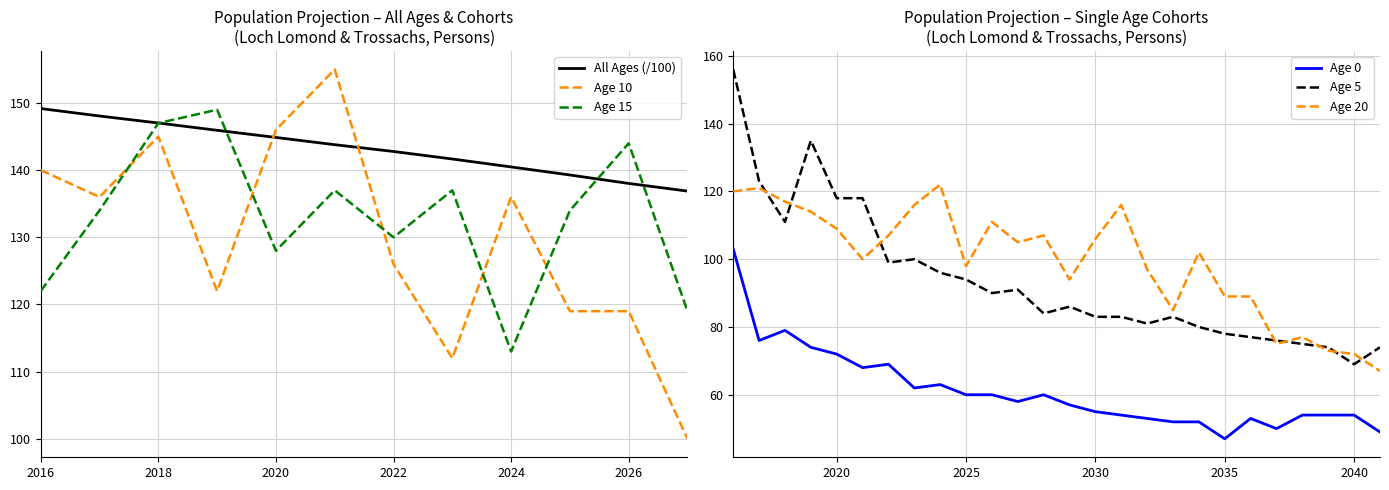

What value does the Age 0 series have at 2024, to the nearest 10?

60